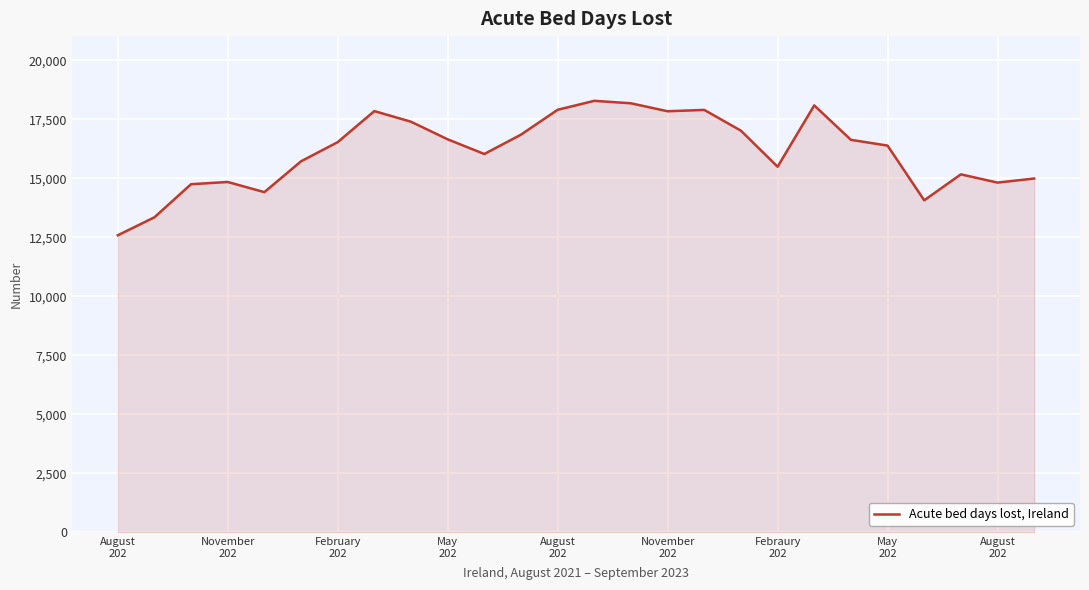

What is the maximum value shown in the chart?

18280